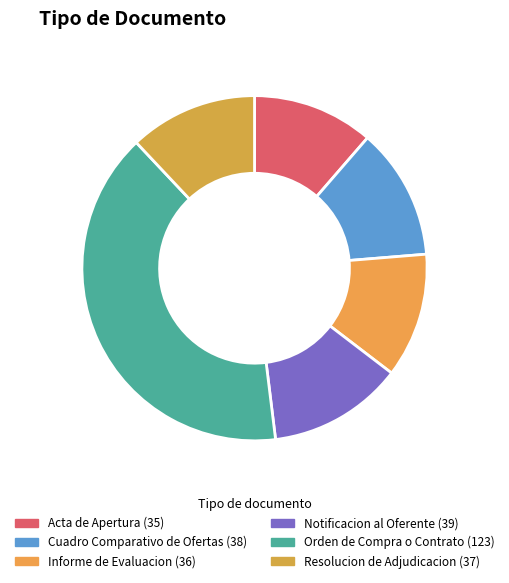

True or false: Resolucion de Adjudicacion accounts for 22% of the total.

False